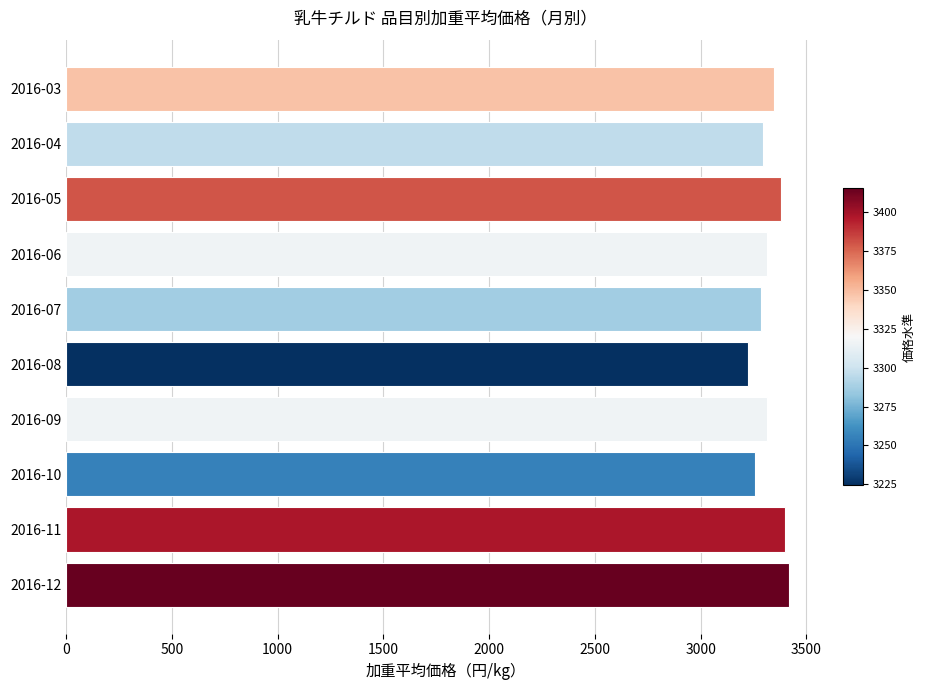

What is the minimum value shown in the chart?

3224.5